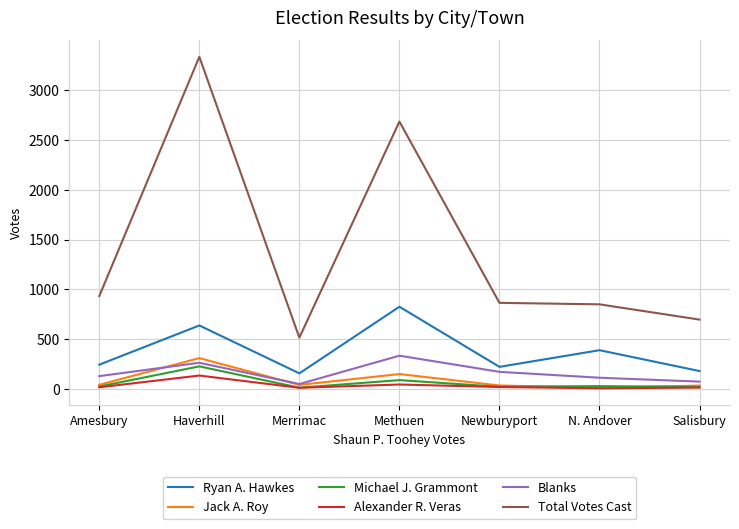

True or false: Ryan A. Hawkes and Total Votes Cast cross at least once.

False